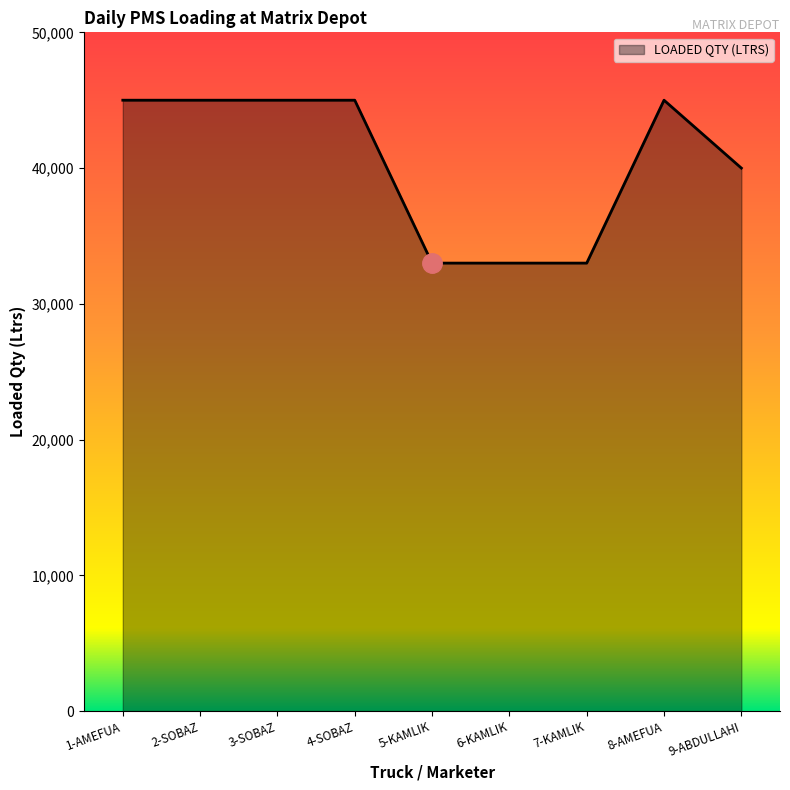

Reading left to right, list all the values displayed in this chart.

45000	45000	45000	45000	33000	33000	33000	45000	40000